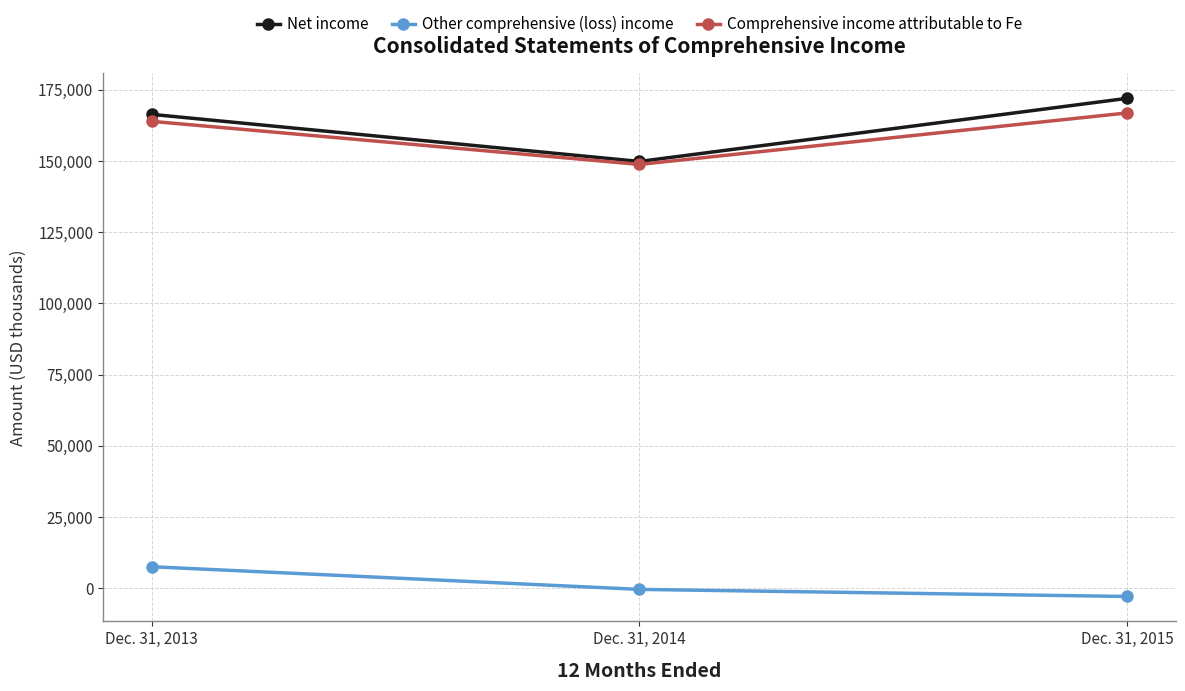

Count the Comprehensive income attributable to Fe values in the range 148782 to 166860.

3